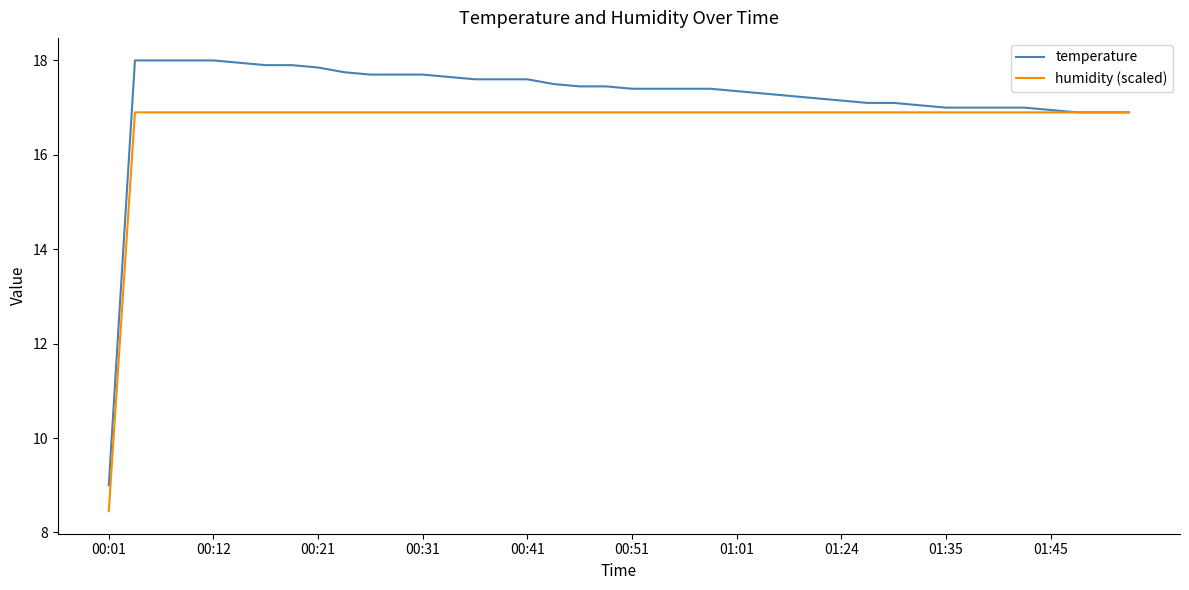

What is the maximum value for humidity (scaled)?

16.9